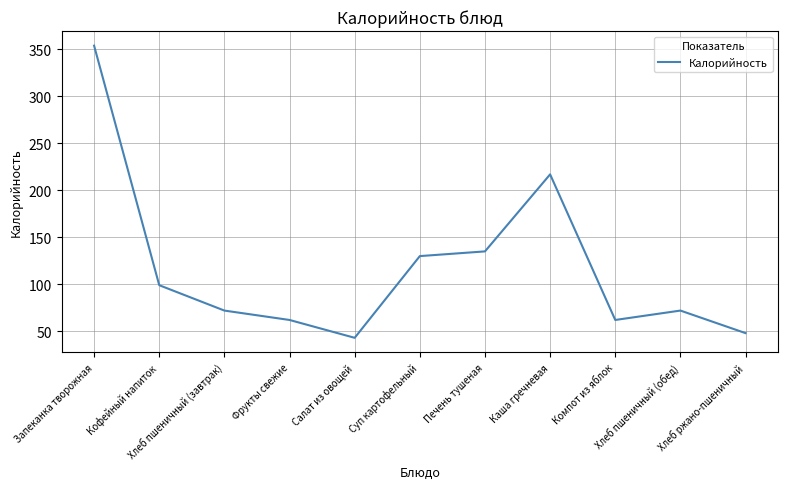

What is the ratio of the value at Фрукты свежие to the value at Салат из овощей?

1.4